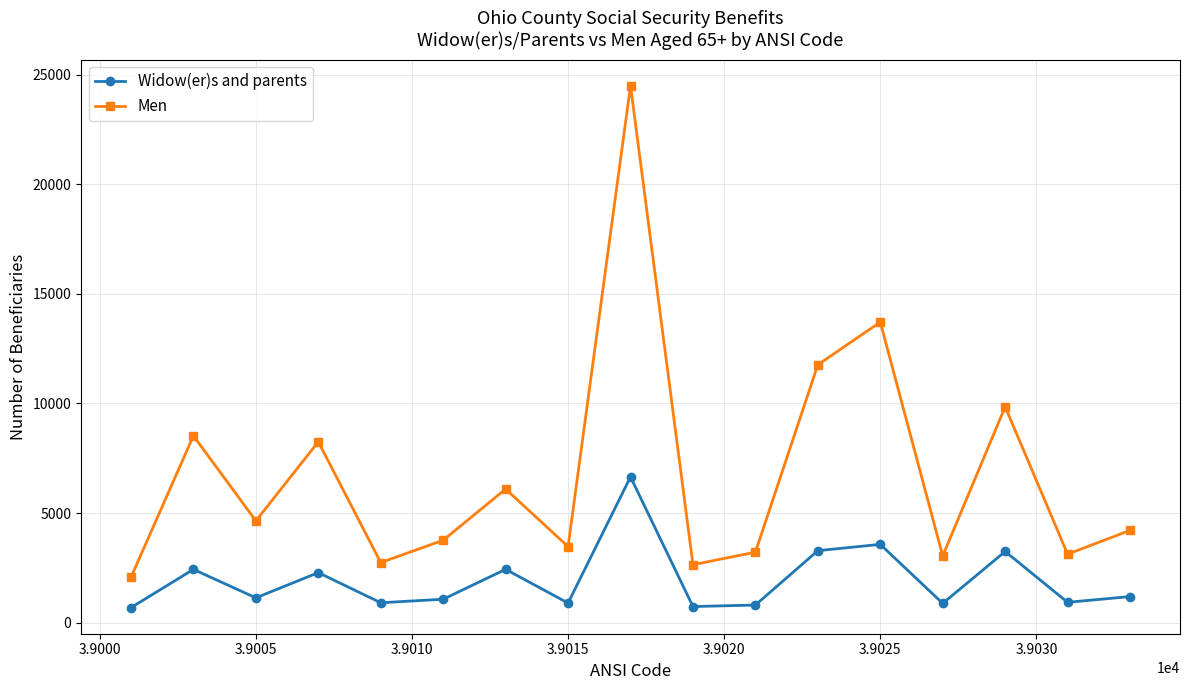

List the series in order of their peak value, highest first.

Men, Widow(er)s and parents